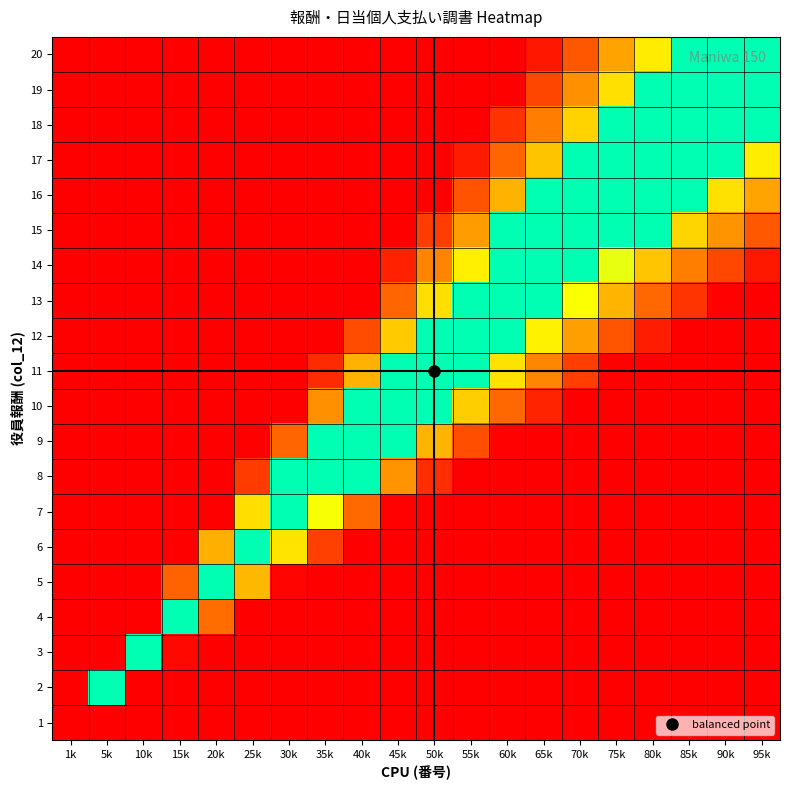

What is the spread (max minus min) of values at 60k?

1.0